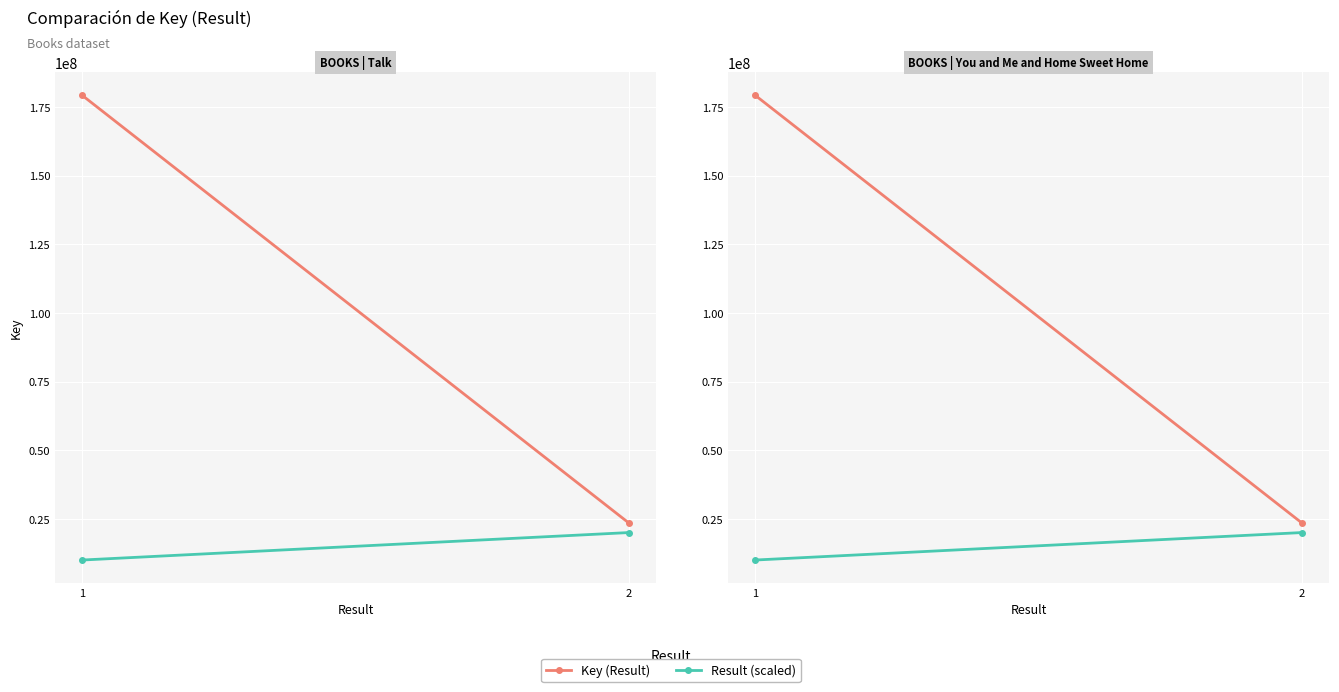

True or false: Key (Result) has a value of 23539486 at 2.

True